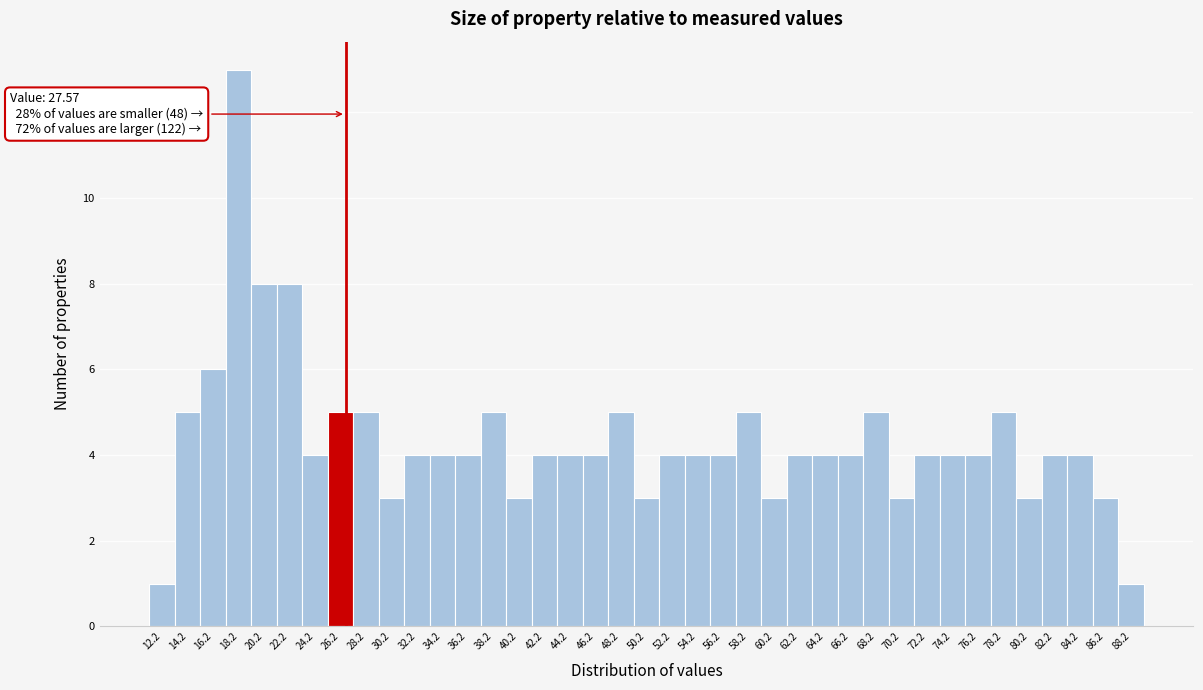

What is the label of the 37th bar from the right?

16.2